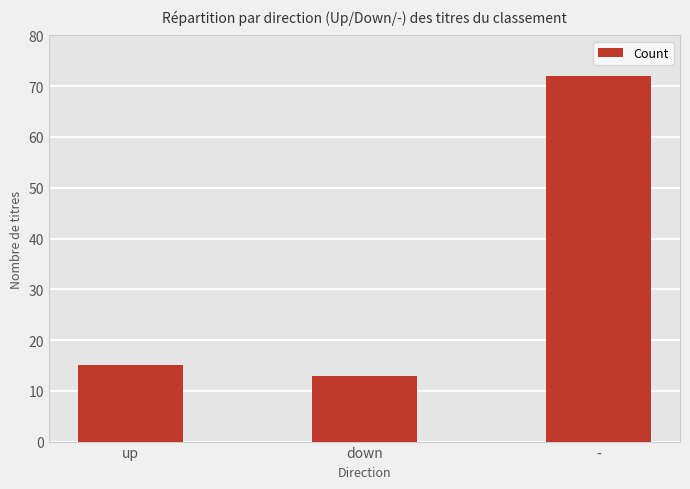

Which label corresponds to the largest value in the chart?

-